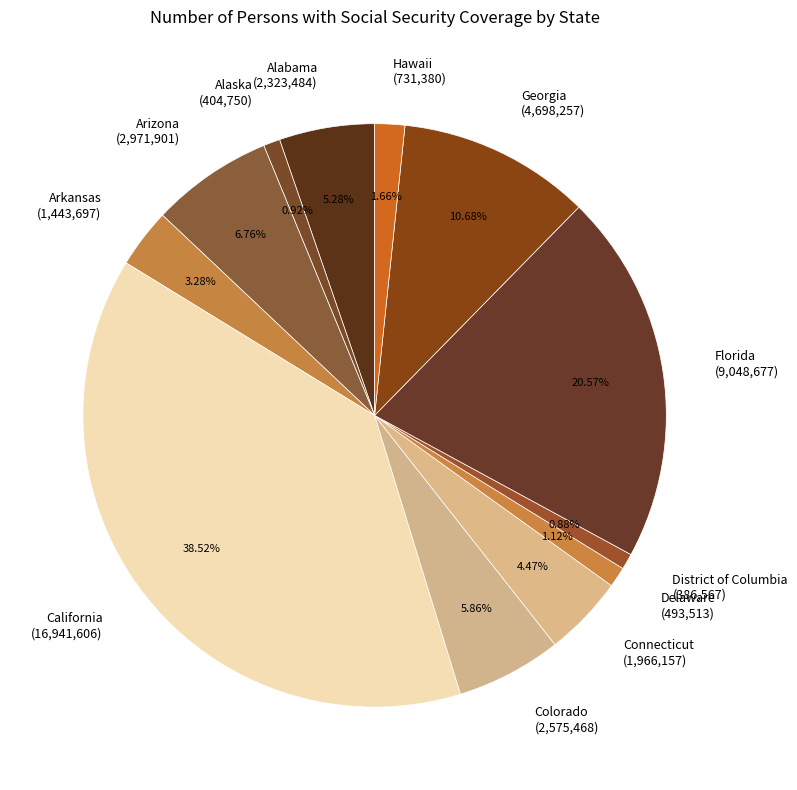

Does any single category account for the majority?

No